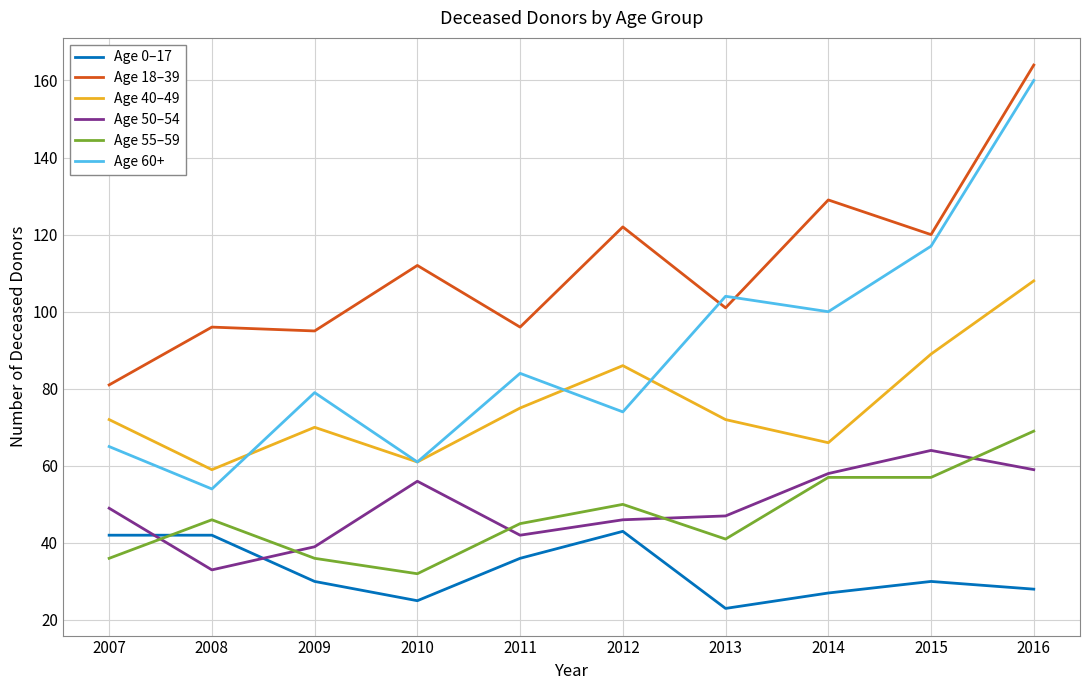

In Age 50–54, how many points are lower than both neighbors (excluding endpoints)?

2